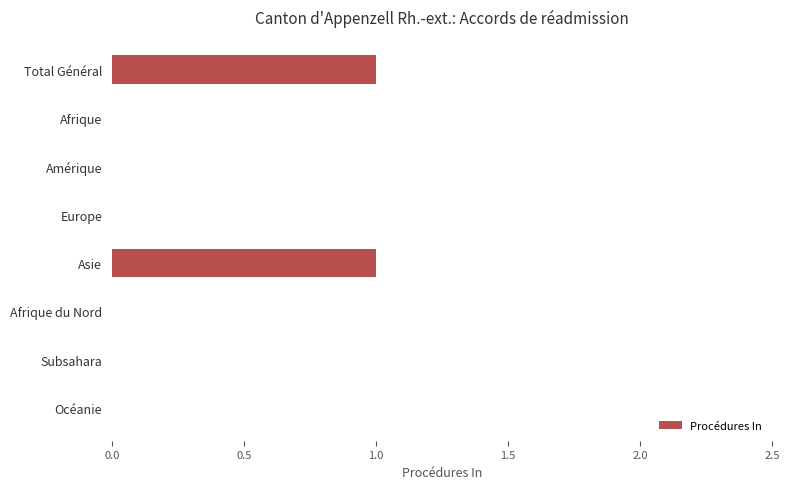

What is the change in value from Europe to Asie?

+1